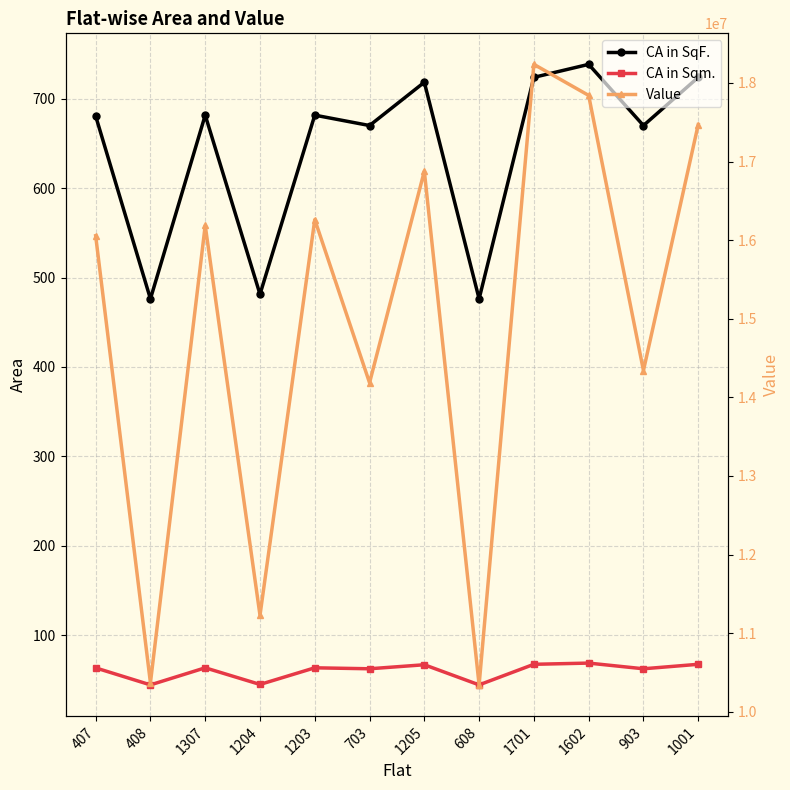

True or false: Value and CA in SqF. cross at least once.

False